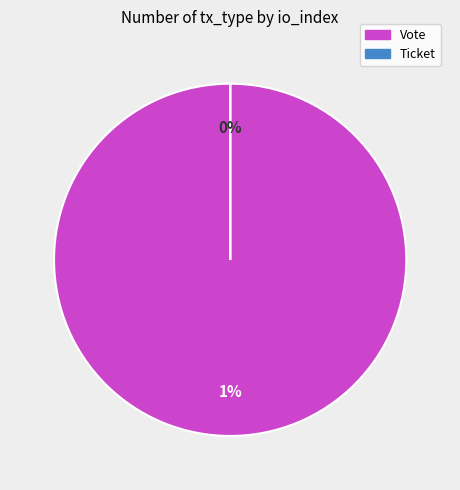

What is the smallest slice in the pie chart?

Ticket